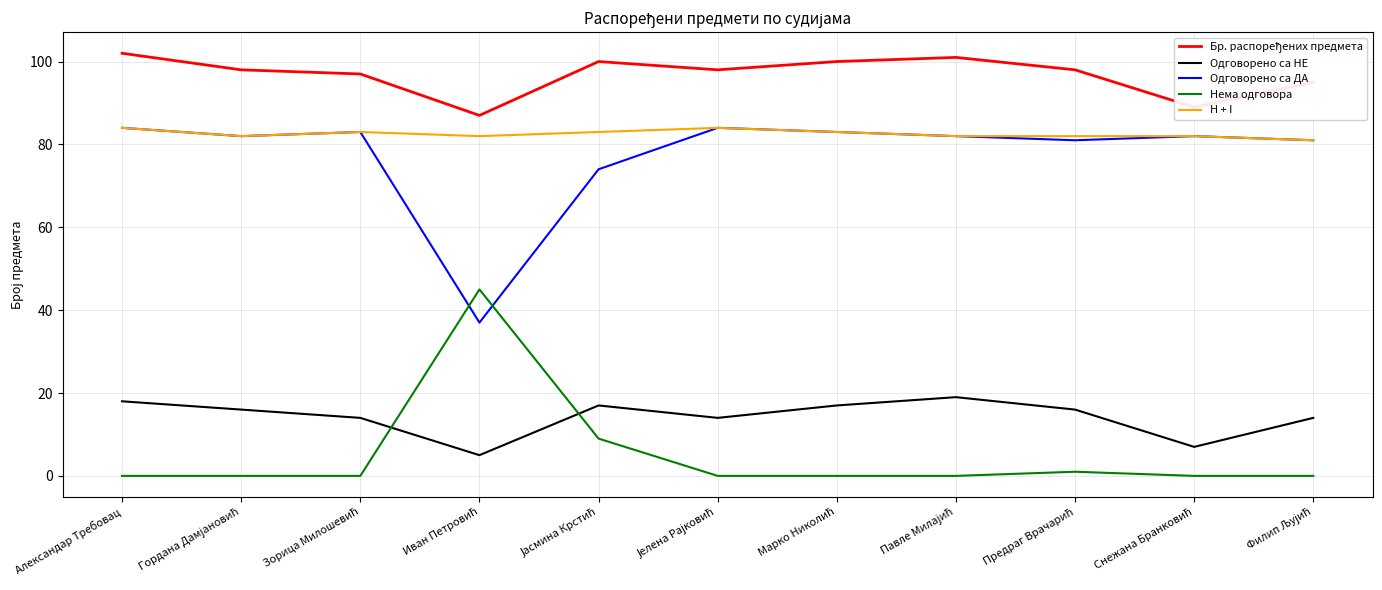

What is the difference between the maximum and minimum values in the Нема одговора series?

45